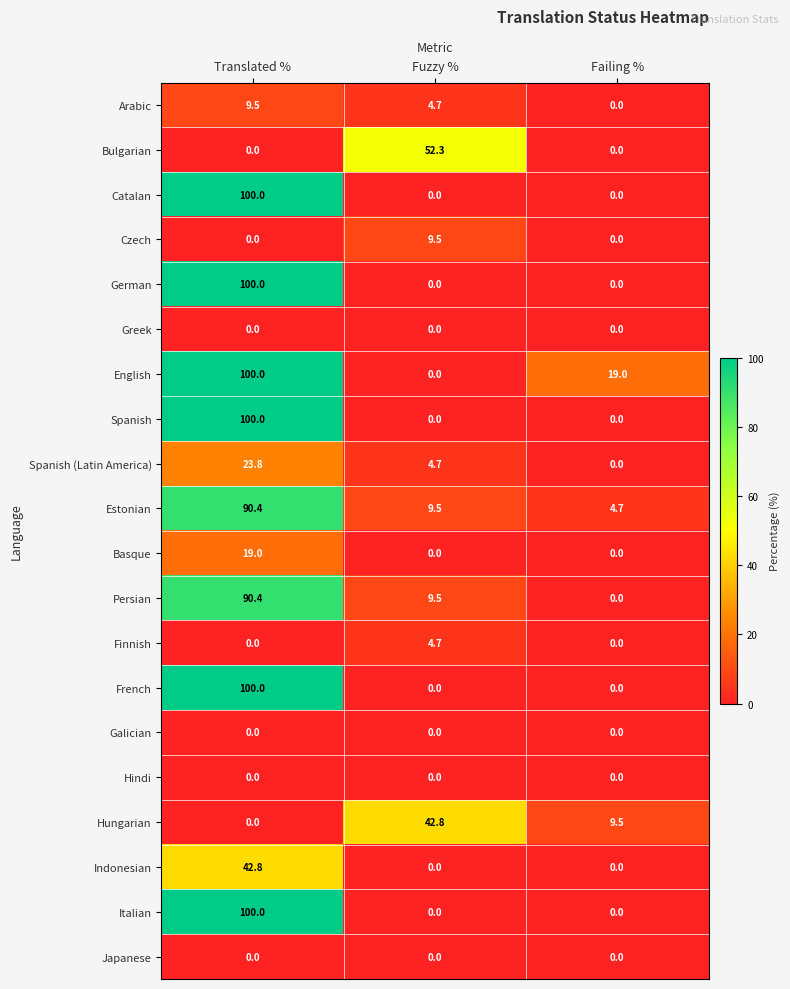

Is it true that Indonesian equals 0.0 at Failing %?

True